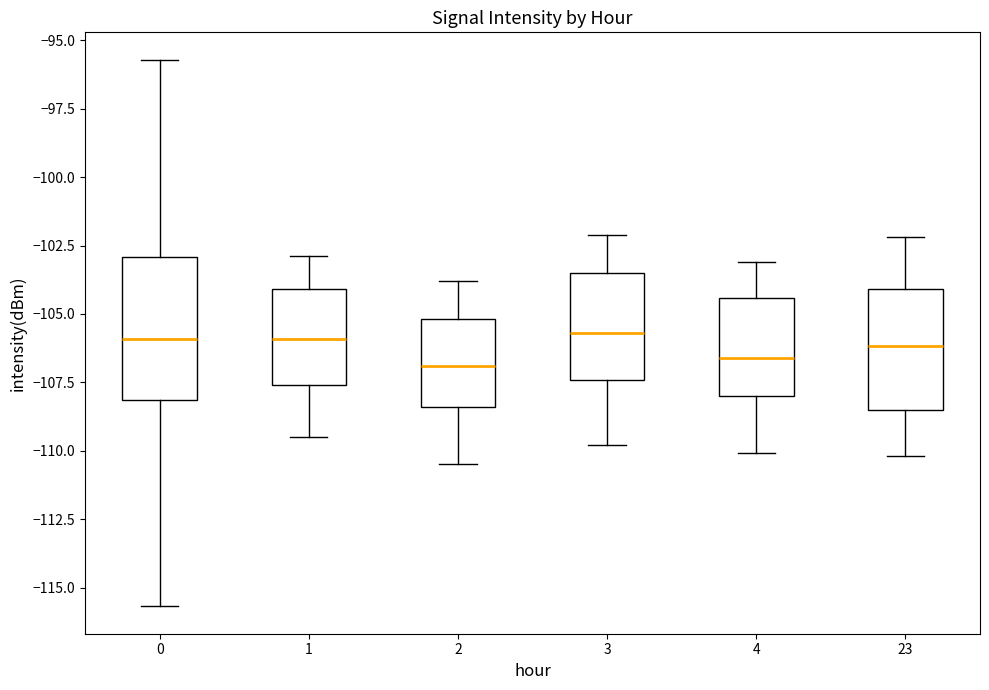

Reading left to right, read every box against the y-axis: the position of its median line, the range the box covers, and the ends of its whiskers. The values are not printed on the chart, so give them approximately, as read against the axis.

0: median -106.0, box -108.0 to -103.0, whiskers -115.5 to -95.5
1: median -106.0, box -107.5 to -104.0, whiskers -109.5 to -103.0
2: median -107.0, box -108.5 to -105.0, whiskers -110.5 to -104.0
3: median -105.5, box -107.5 to -103.5, whiskers -110.0 to -102.0
4: median -106.5, box -108.0 to -104.5, whiskers -110.0 to -103.0
23: median -106.0, box -108.5 to -104.0, whiskers -110.0 to -102.0